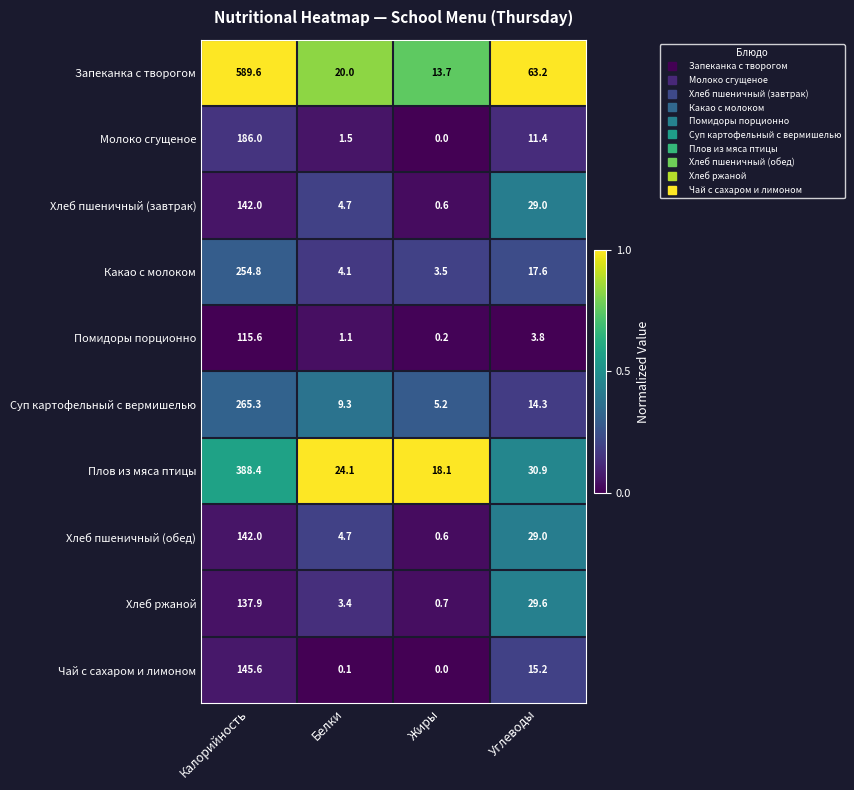

What is the spread (max minus min) of values at Жиры?

18.1